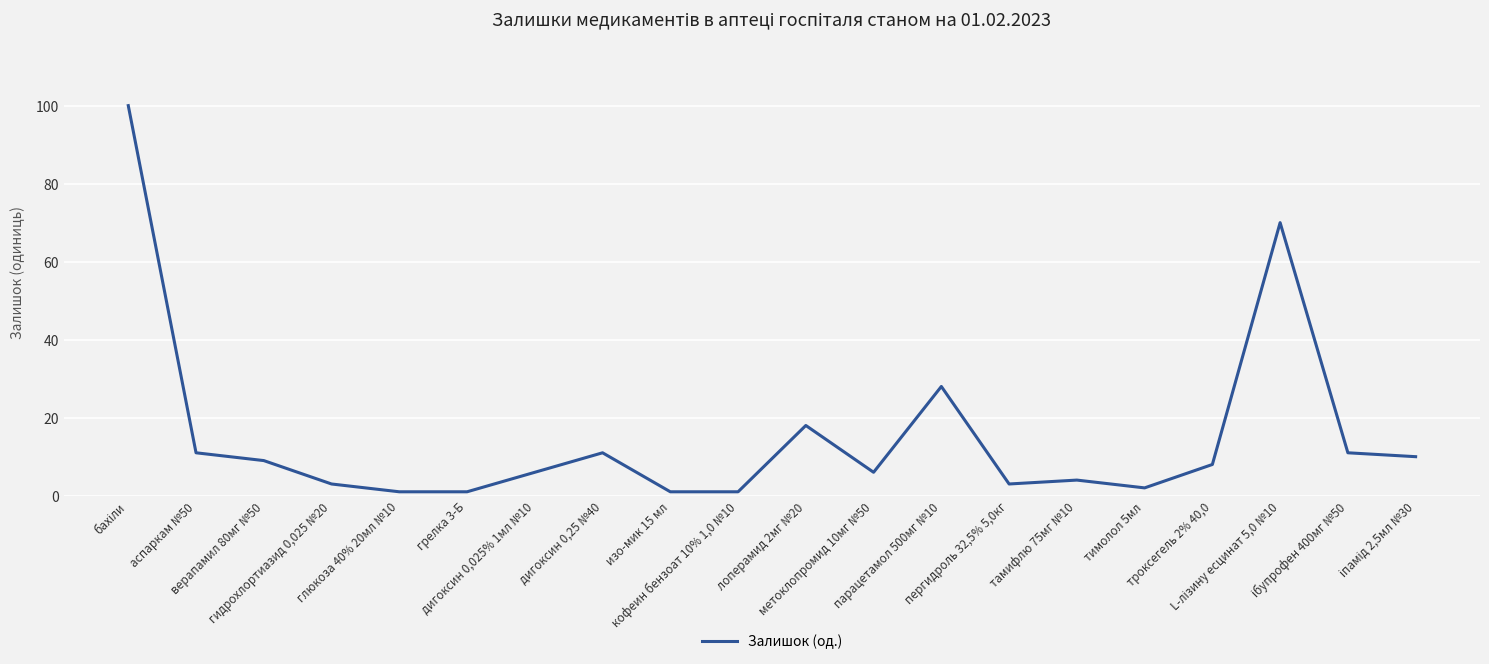

What is the sum of all values?

304